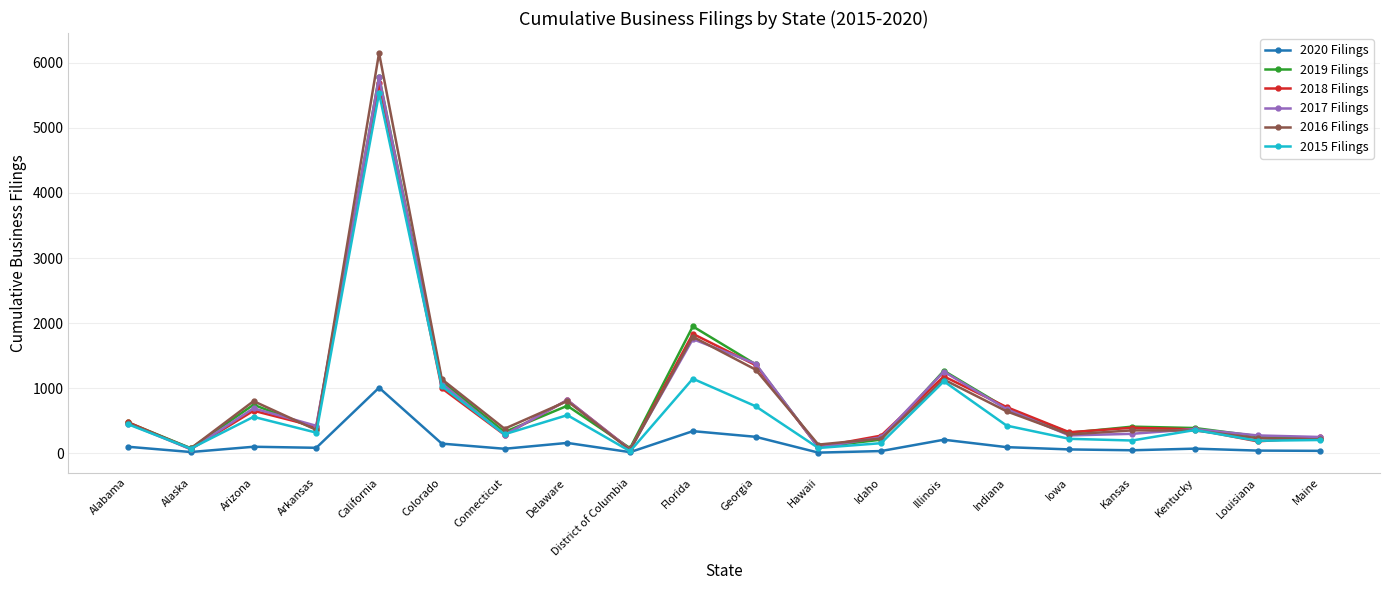

True or false: 2019 Filings has more than 1 interior local peaks.

True